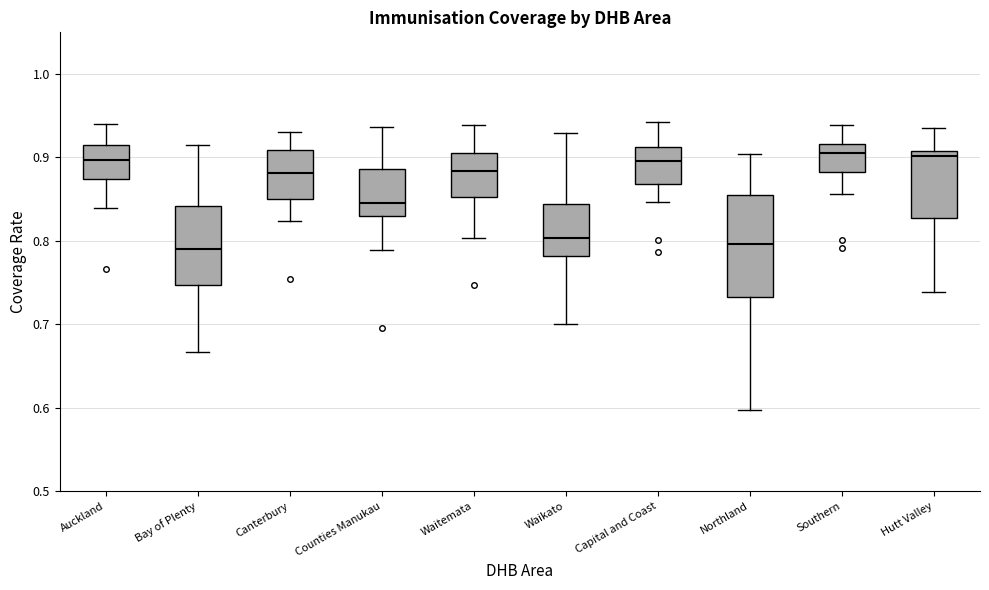

Reading left to right, read every box against the y-axis: the position of its median line, the range the box covers, and the ends of its whiskers. The values are not printed on the chart, so give them approximately, as read against the axis.

Auckland: median 0.90, box 0.87 to 0.92, whiskers 0.84 to 0.94
Bay of Plenty: median 0.79, box 0.75 to 0.84, whiskers 0.67 to 0.91
Canterbury: median 0.88, box 0.85 to 0.91, whiskers 0.82 to 0.93
Counties Manukau: median 0.85, box 0.83 to 0.89, whiskers 0.79 to 0.94
Waitemata: median 0.88, box 0.85 to 0.90, whiskers 0.80 to 0.94
Waikato: median 0.80, box 0.78 to 0.84, whiskers 0.70 to 0.93
Capital and Coast: median 0.90, box 0.87 to 0.91, whiskers 0.85 to 0.94
Northland: median 0.80, box 0.73 to 0.85, whiskers 0.60 to 0.90
Southern: median 0.91, box 0.88 to 0.92, whiskers 0.86 to 0.94
Hutt Valley: median 0.90, box 0.83 to 0.91, whiskers 0.74 to 0.93